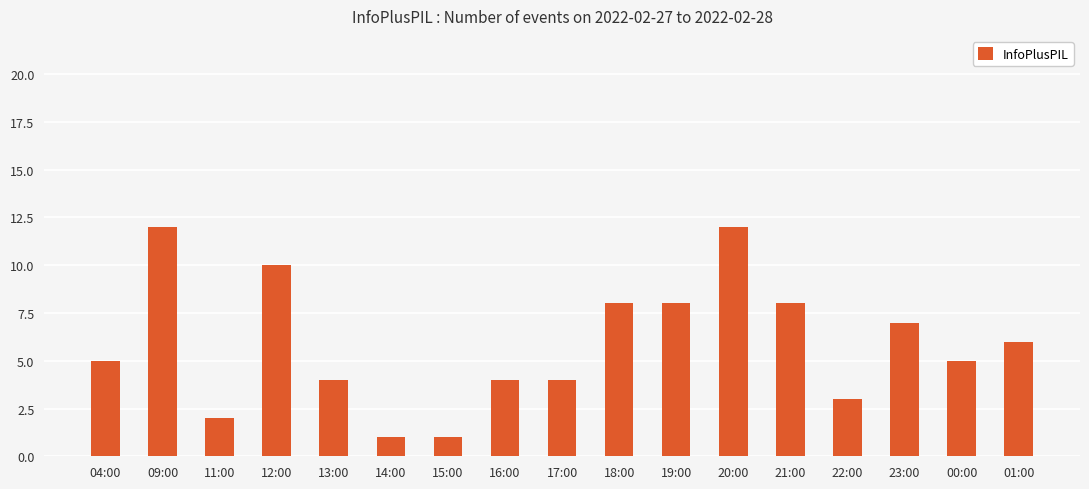

What position from the left is 18:00?

10